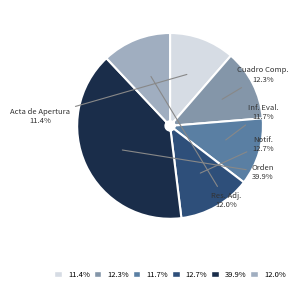

Is there any slice that represents more than half of the pie?

No